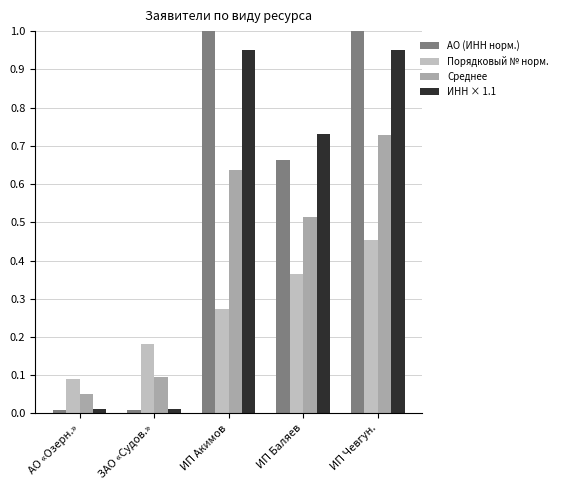

What is the label of the 5th bar from the left?

ИП Чевгун.